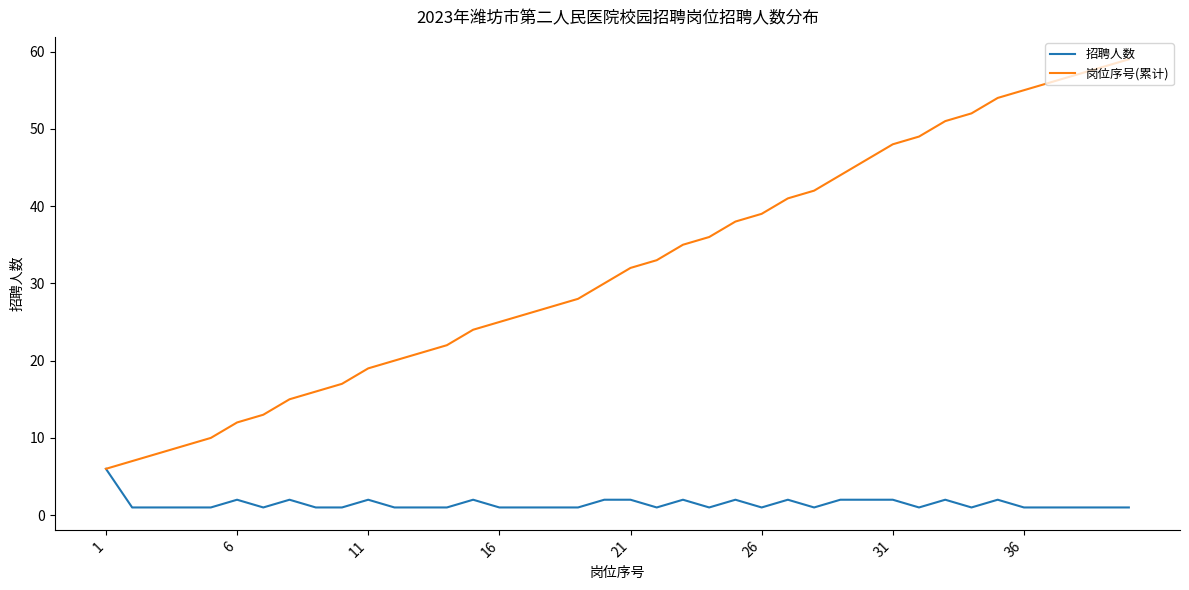

What is the maximum value for 招聘人数?

6